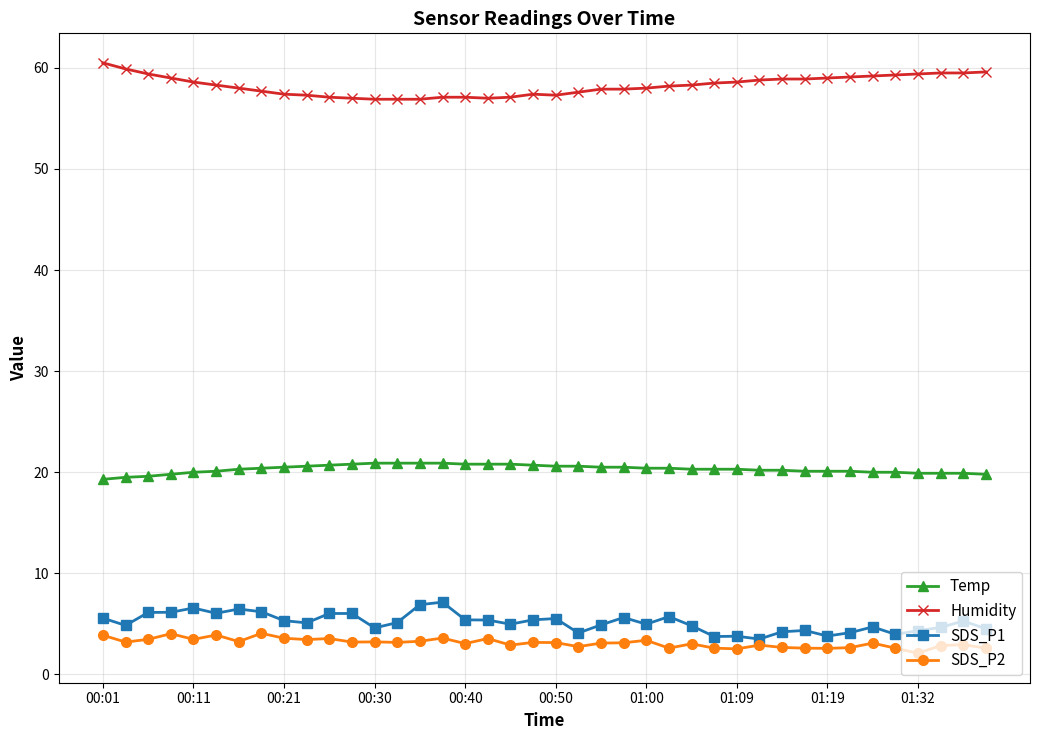

Which series has the largest total across all categories?

Humidity